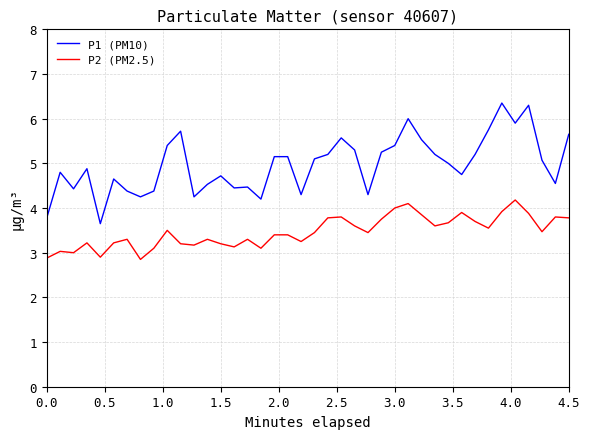

Rank the series by their maximum value, from lowest to highest.

P2 (PM2.5), P1 (PM10)